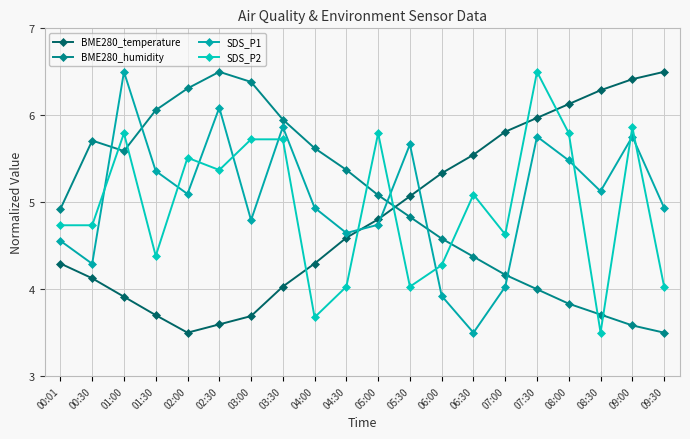

Between 08:30 and 09:00, which series saw the biggest shift?

SDS_P2